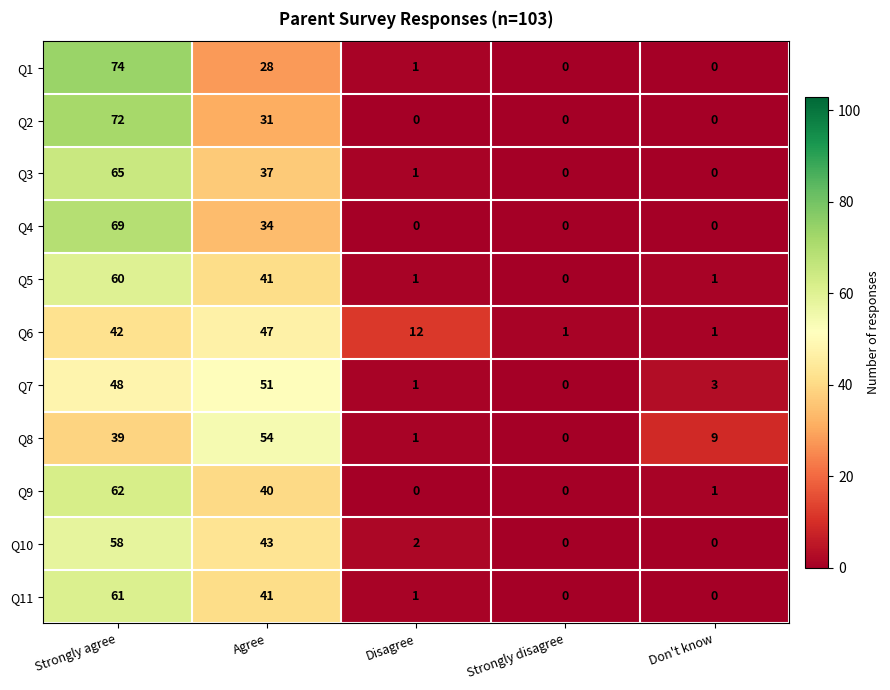

What is the spread (max minus min) of values at Agree?

26